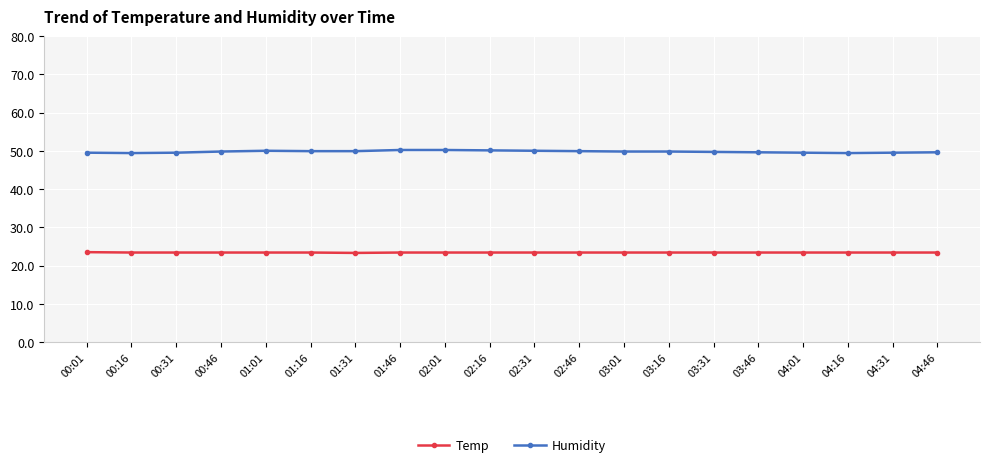

How many data points does each series have?

20